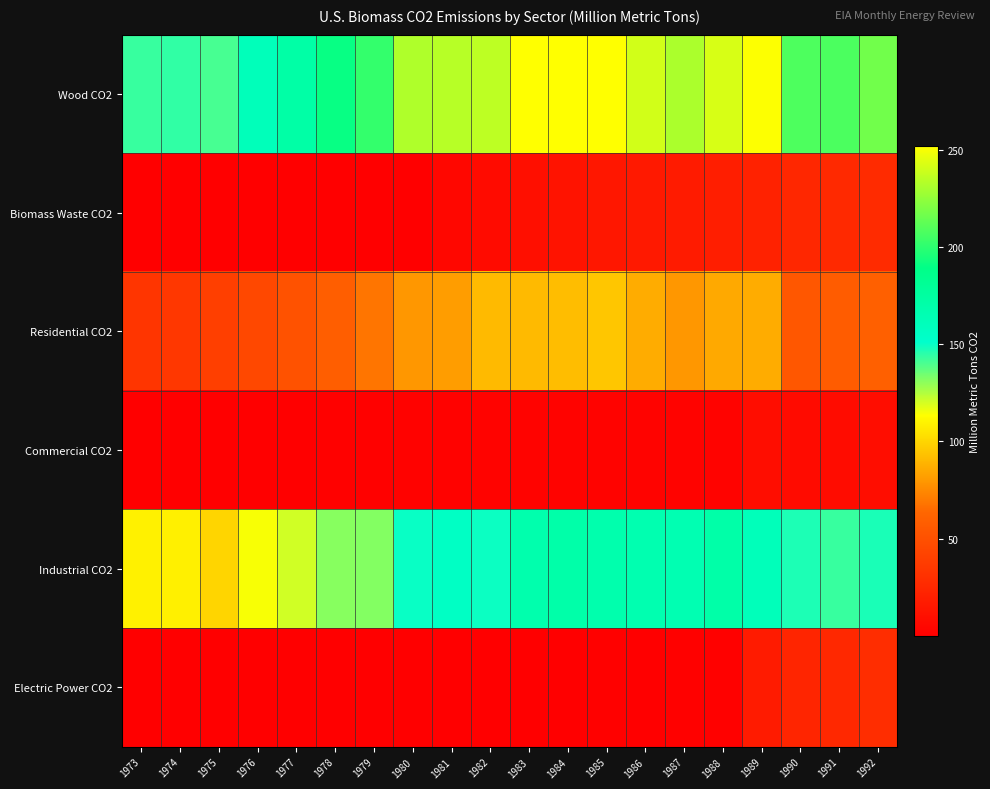

Which series has the largest total across all categories?

Wood CO2